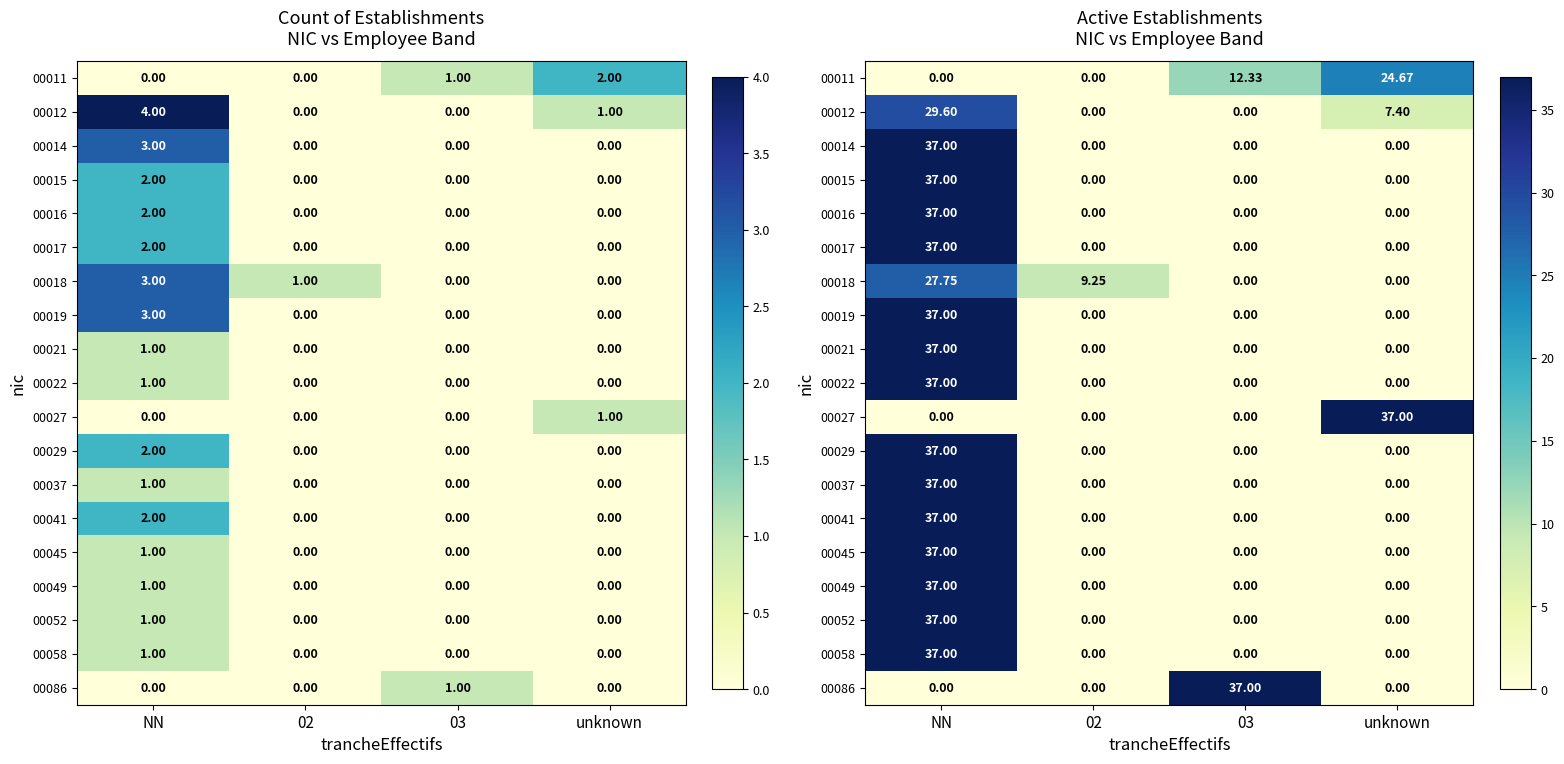

True or false: 00014 has a value of -25.1 at 02.

False